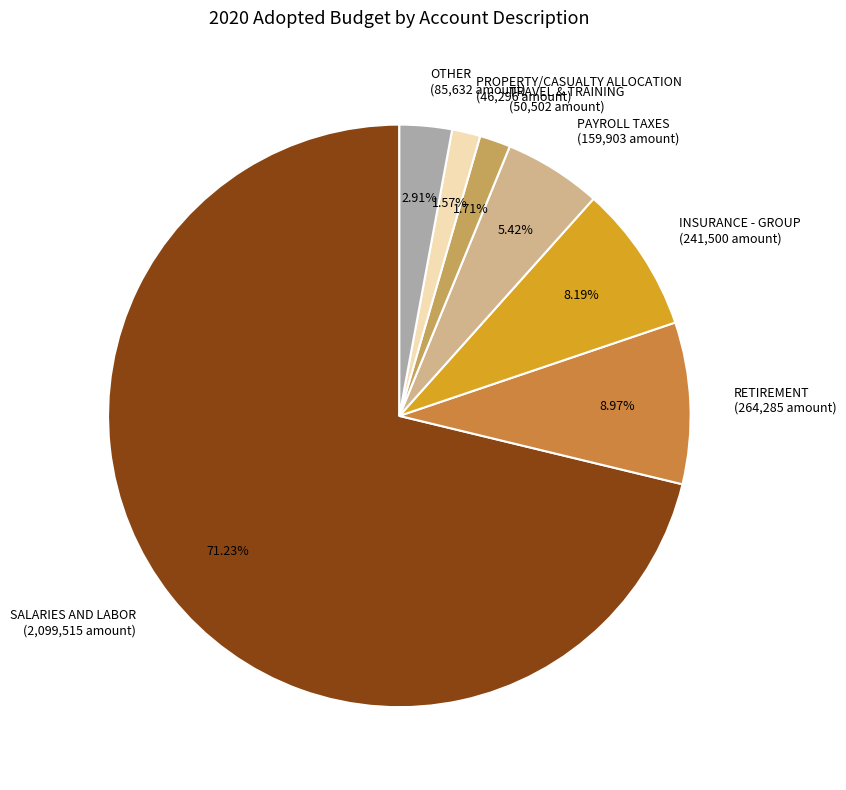

What is the majority slice?

SALARIES AND LABOR